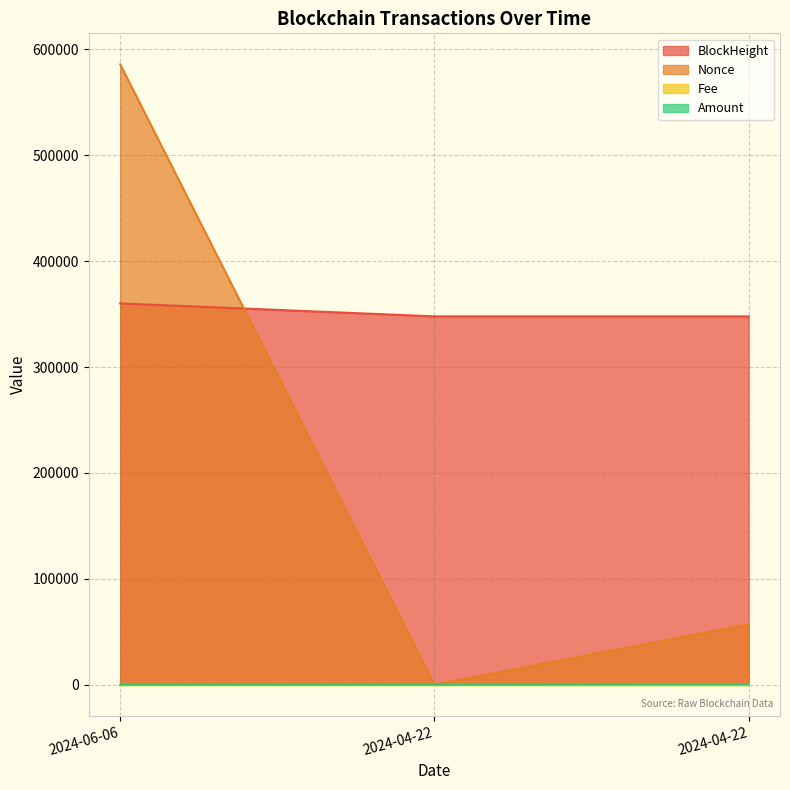

How many lines are shown in the chart?

4